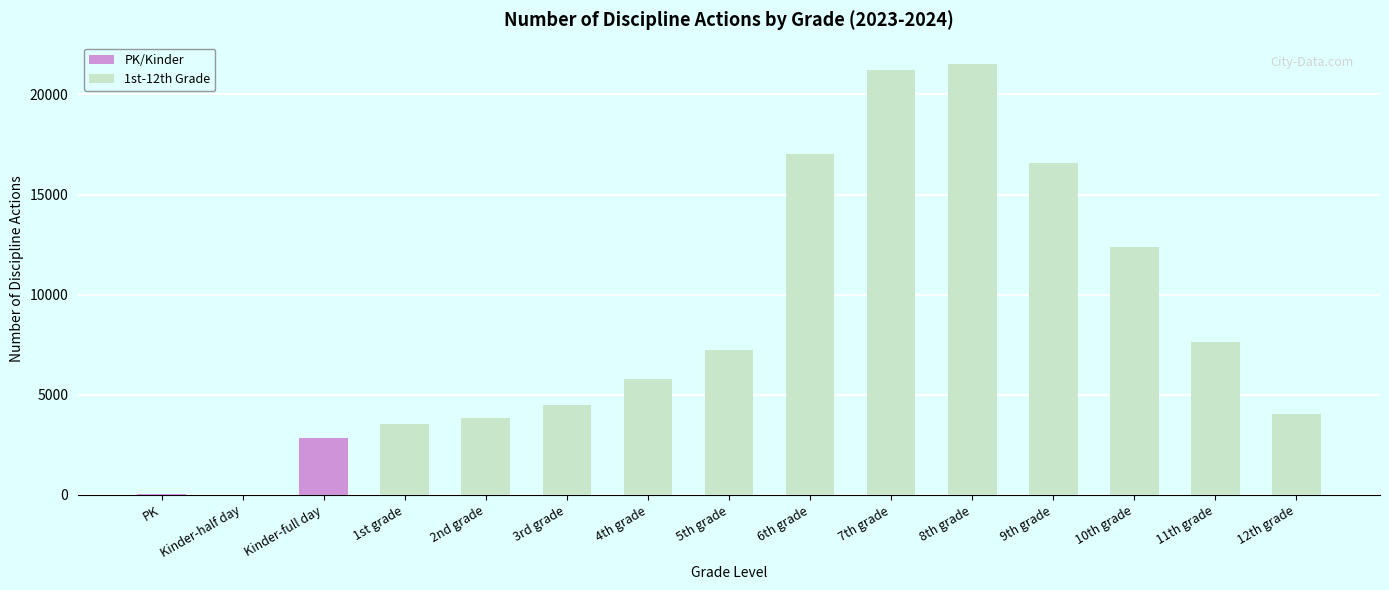

Is it true that the value at 11th grade is 7637?

True